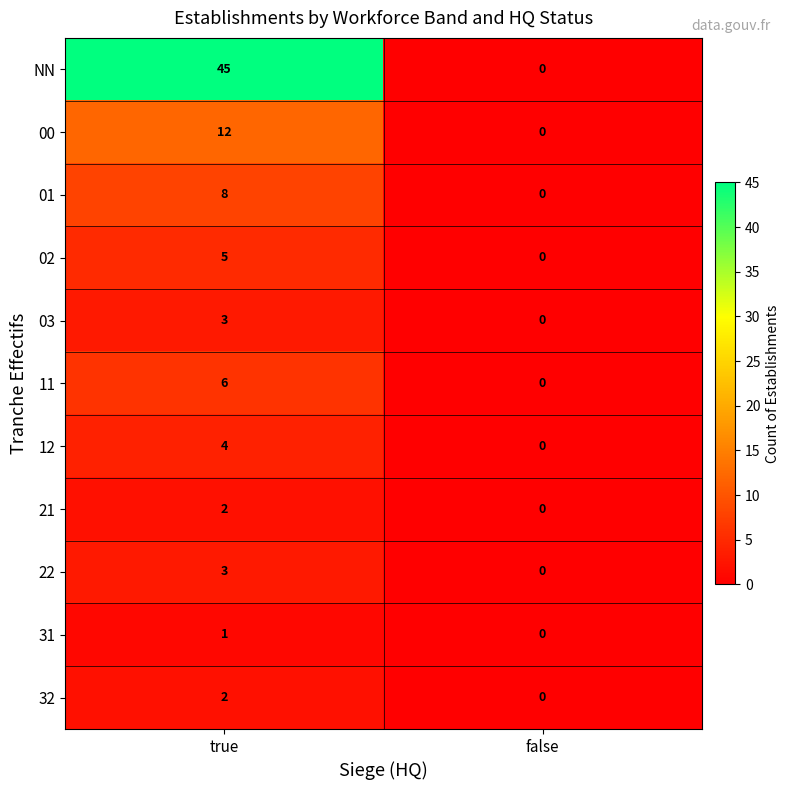

True or false: 02 has a value of 5 at true.

True